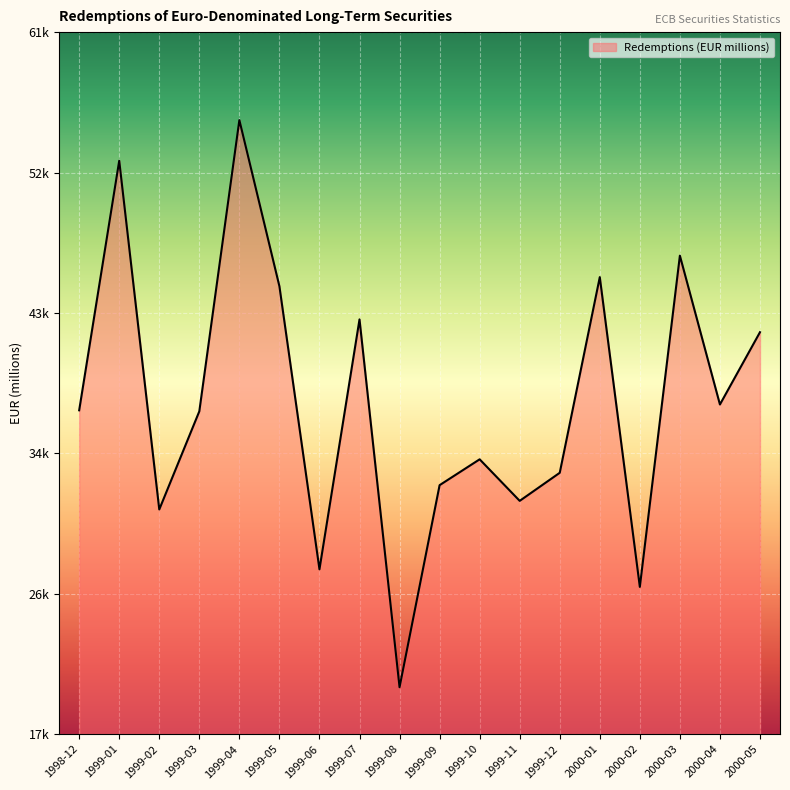

List the labels in order of value, largest first.

1999-04, 1999-01, 2000-03, 2000-01, 1999-05, 1999-07, 2000-05, 2000-04, 1998-12, 1999-03, 1999-10, 1999-12, 1999-09, 1999-11, 1999-02, 1999-06, 2000-02, 1999-08